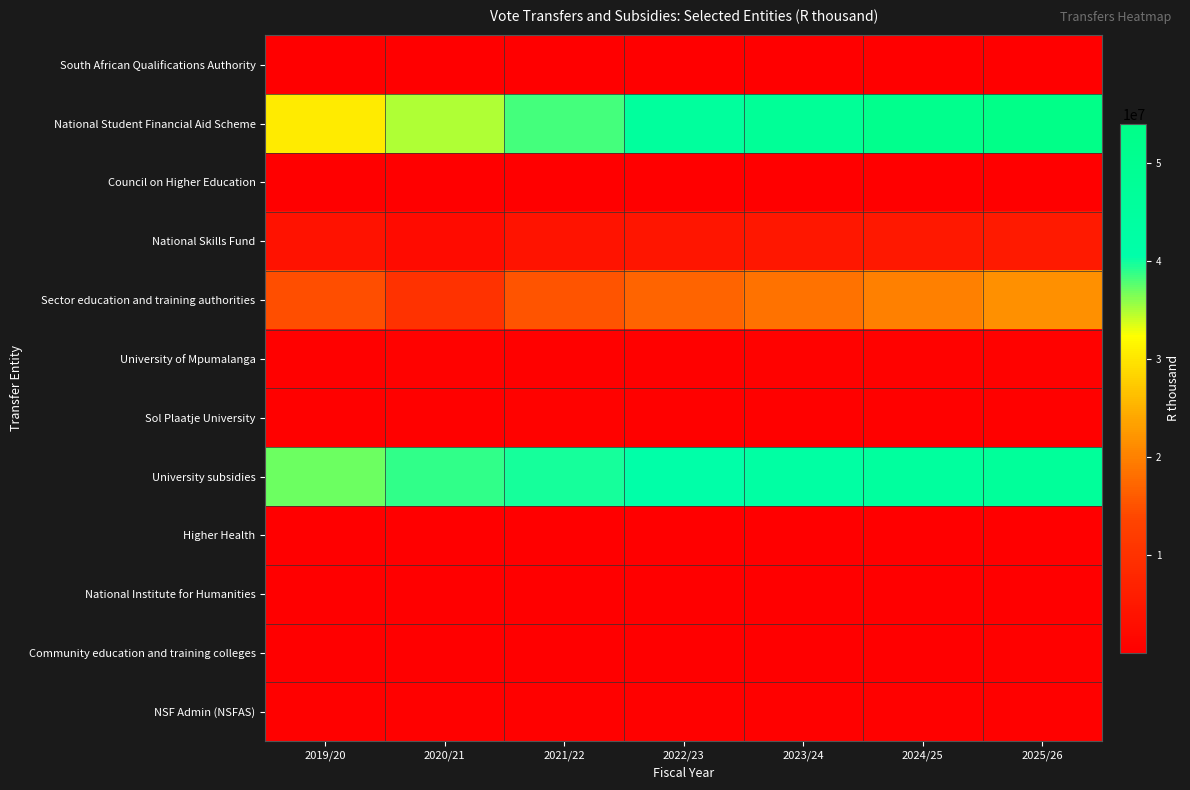

Which label corresponds to the smallest value in the chart?

2019/20